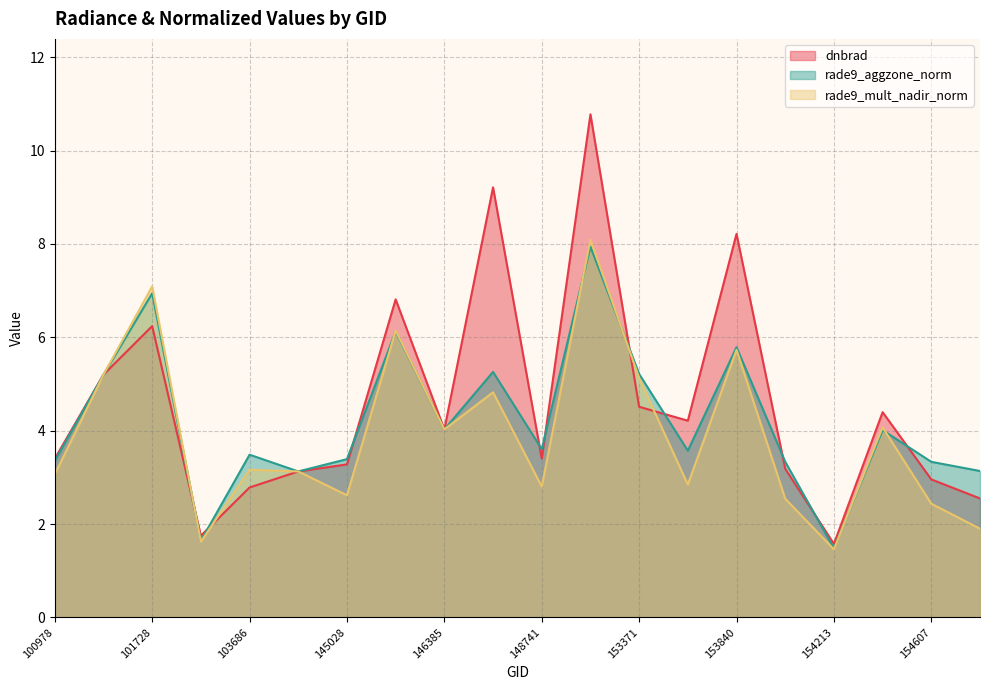

Rank the series by their average value, from lowest to highest.

rade9_mult_nadir_norm, rade9_aggzone_norm, dnbrad